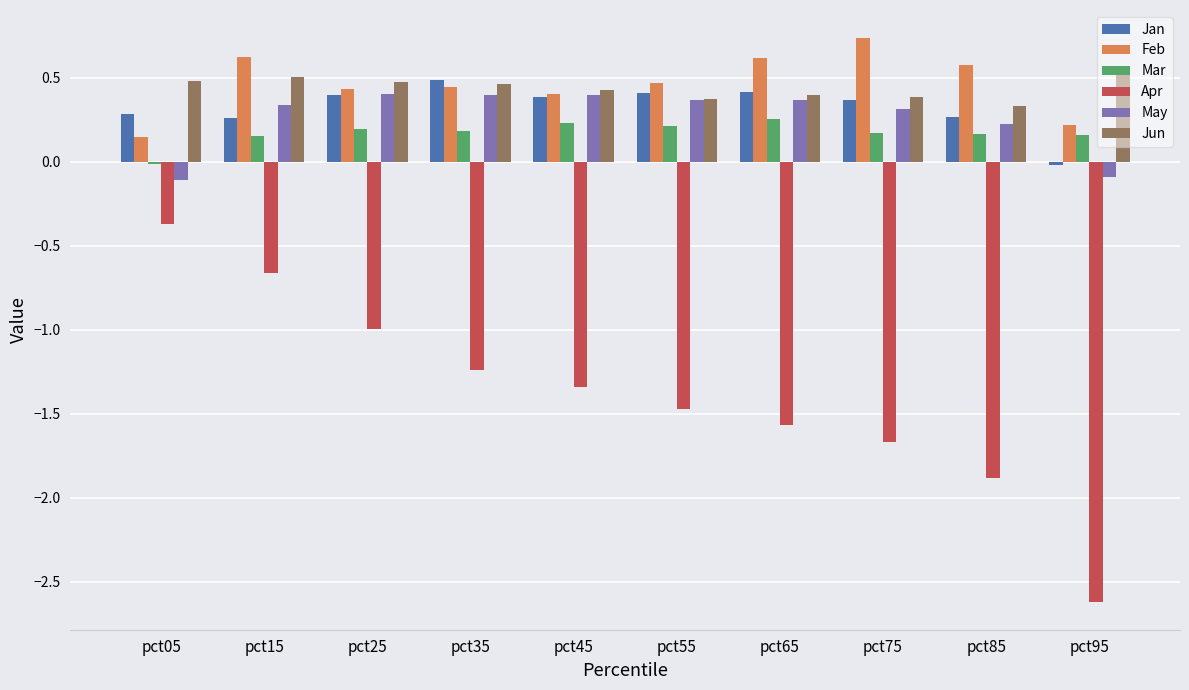

Which series has the largest range (max minus min)?

Apr